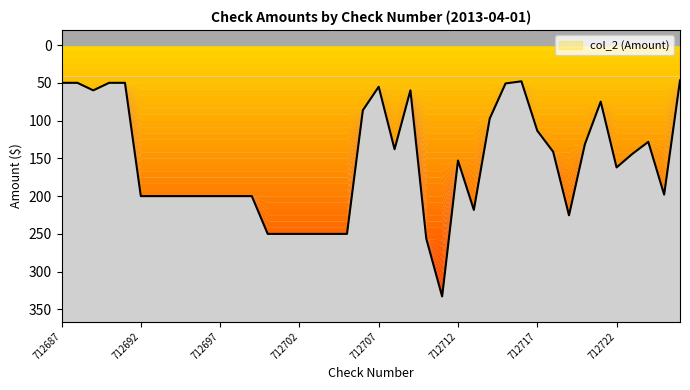

List the labels in order of value, smallest first.

712726, 712716, 712687, 712688, 712690, 712691, 712715, 712707, 712709, 712689, 712721, 712706, 712714, 712717, 712724, 712720, 712708, 712718, 712723, 712712, 712722, 712725, 712692, 712693, 712694, 712695, 712696, 712697, 712698, 712699, 712713, 712719, 712700, 712701, 712702, 712703, 712704, 712705, 712710, 712711